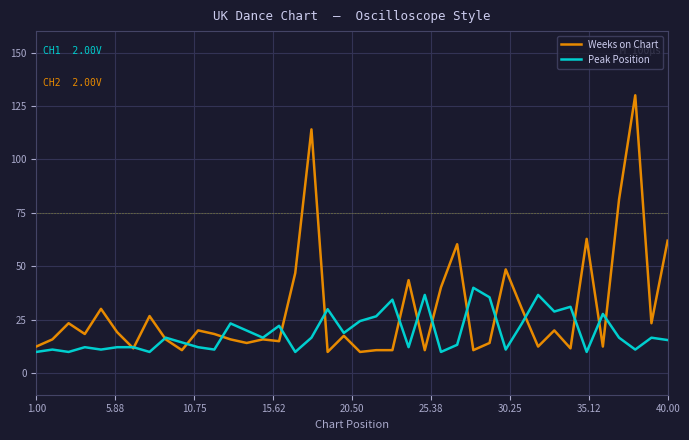

Which series has the widest spread of values?

Weeks on Chart